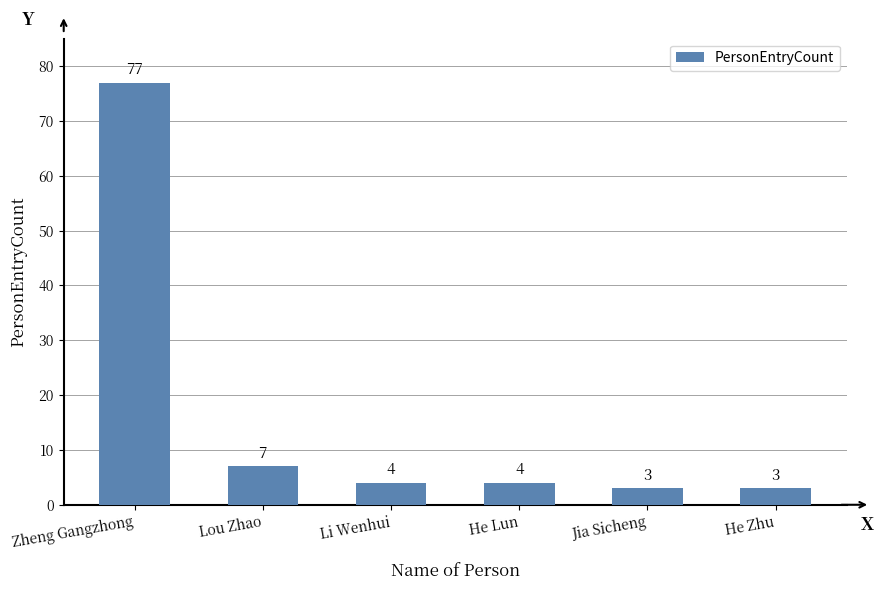

What is the approximate value at Zheng Gangzhong, to the nearest 5?

75